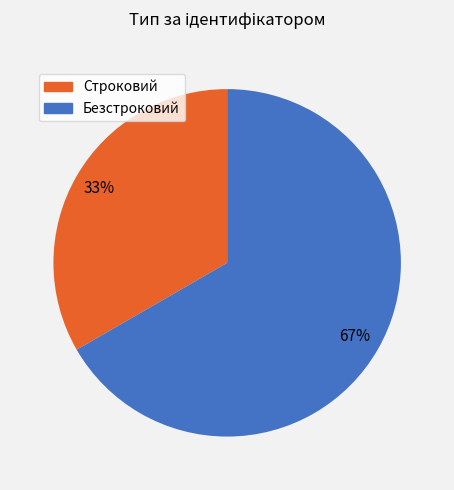

The Безстроковий slice represents 67% of the pie. True or false?

True